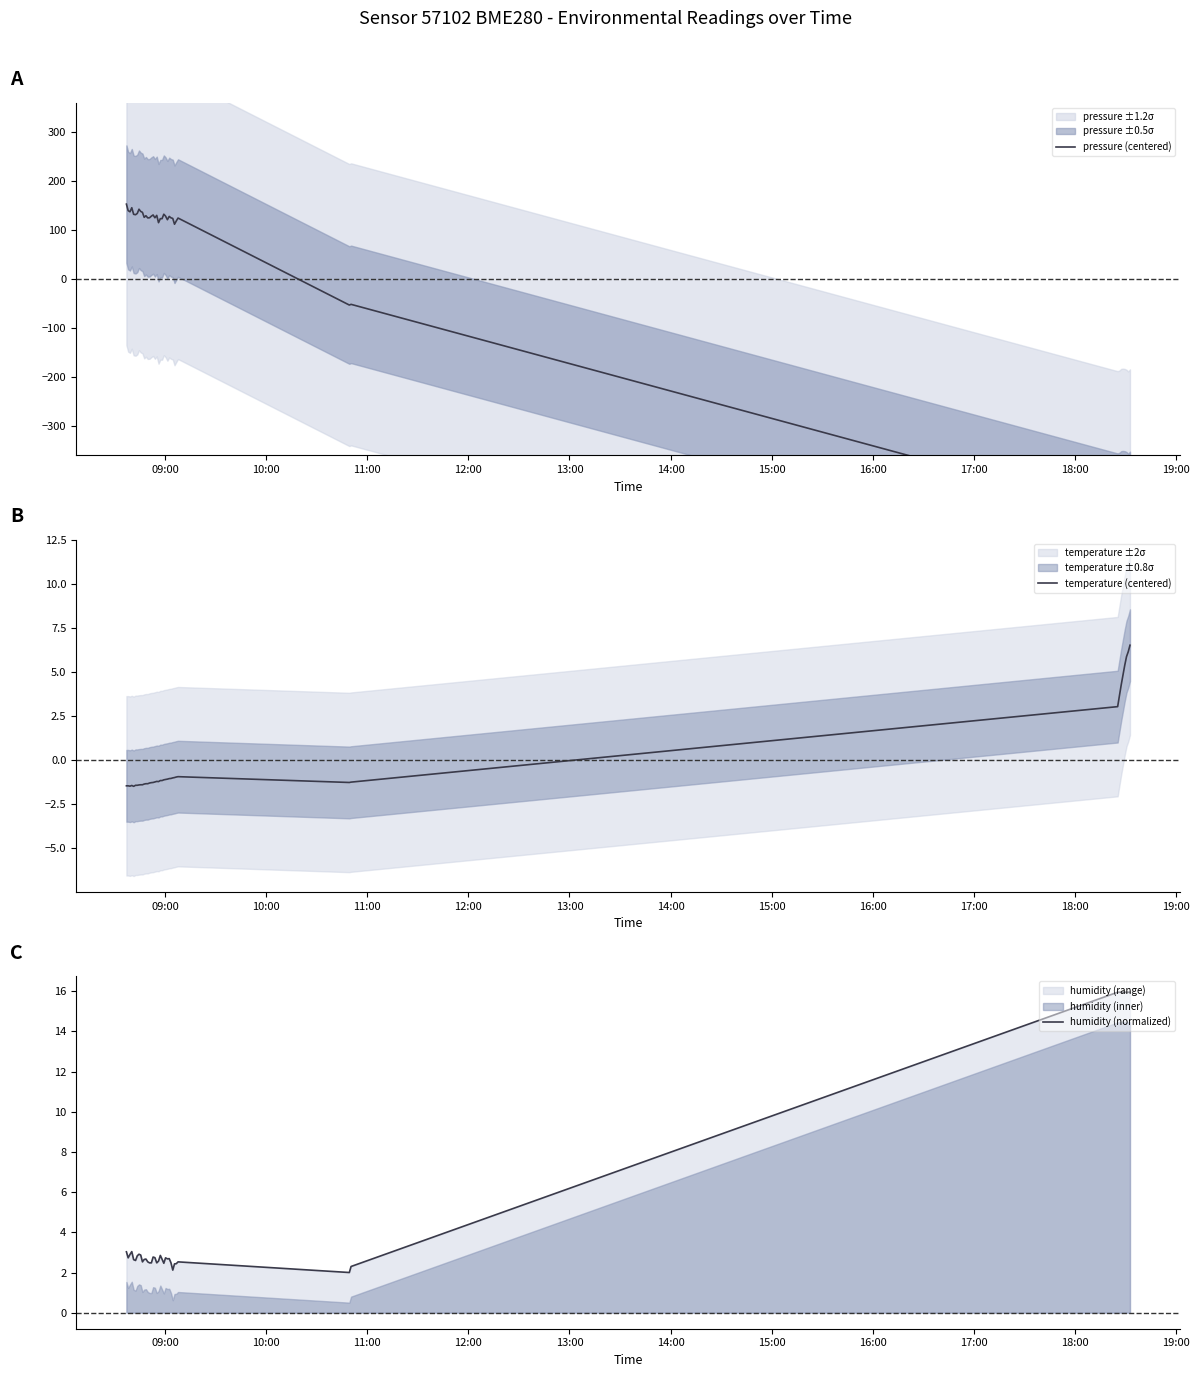

What is the lowest value of the temperature (centered) series?

-1.5